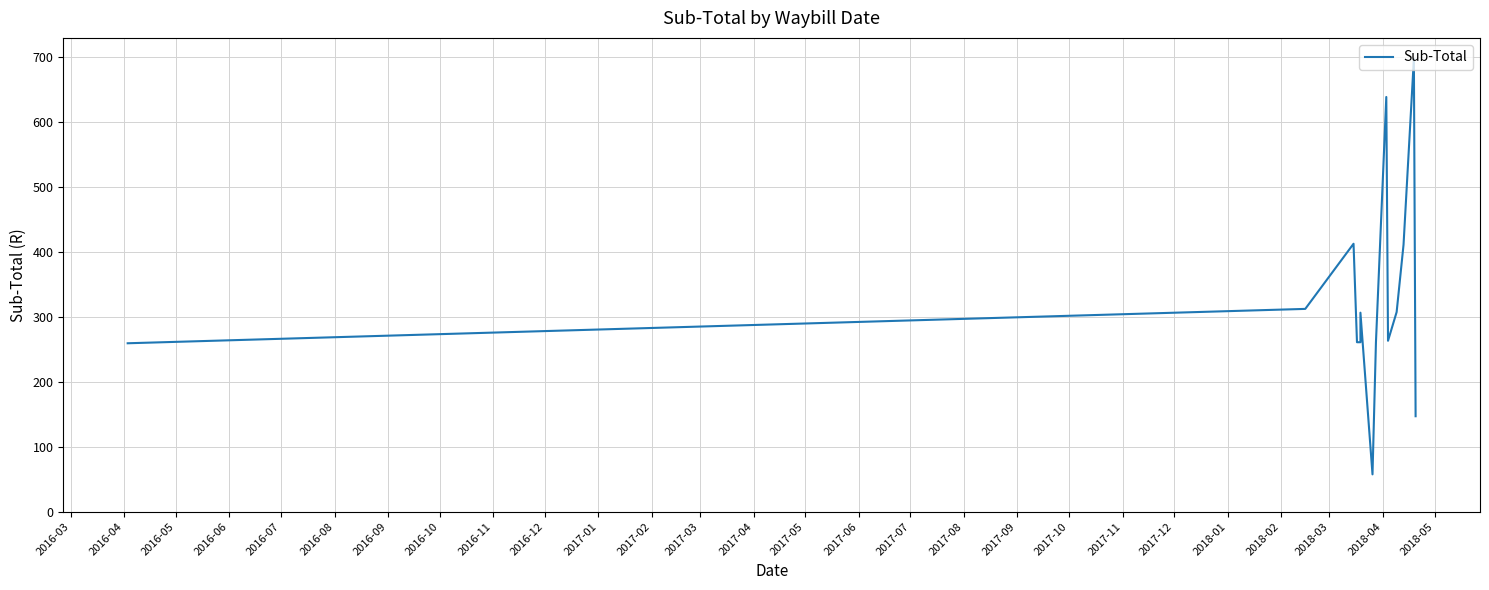

Is it true that the value at 2016-03 is 387.0?

False